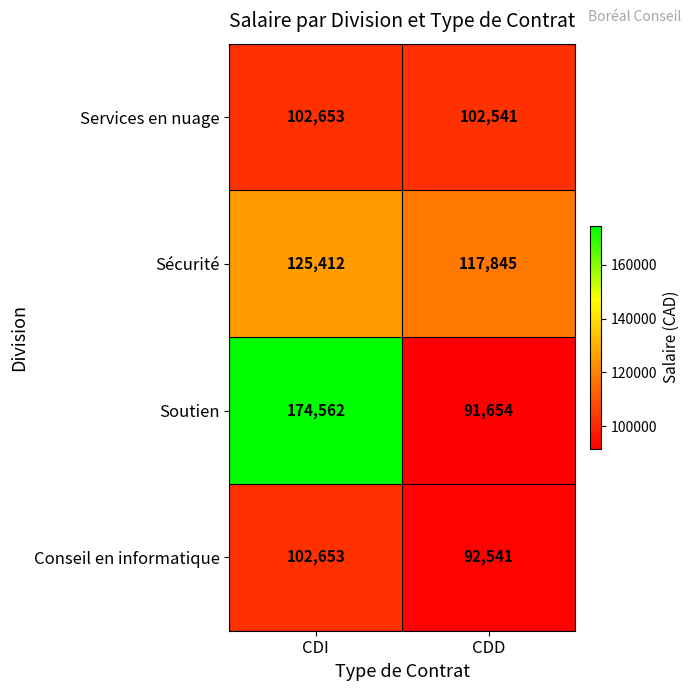

True or false: Services en nuage has a value of 102541 at CDD.

True